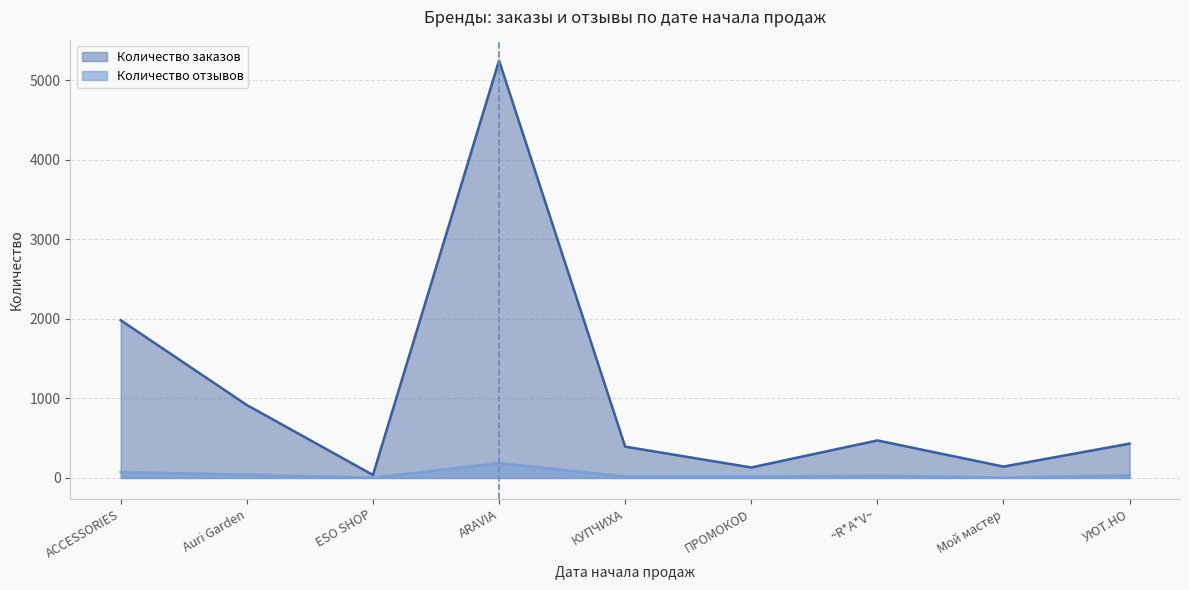

Which series has the largest range (max minus min)?

Количество заказов